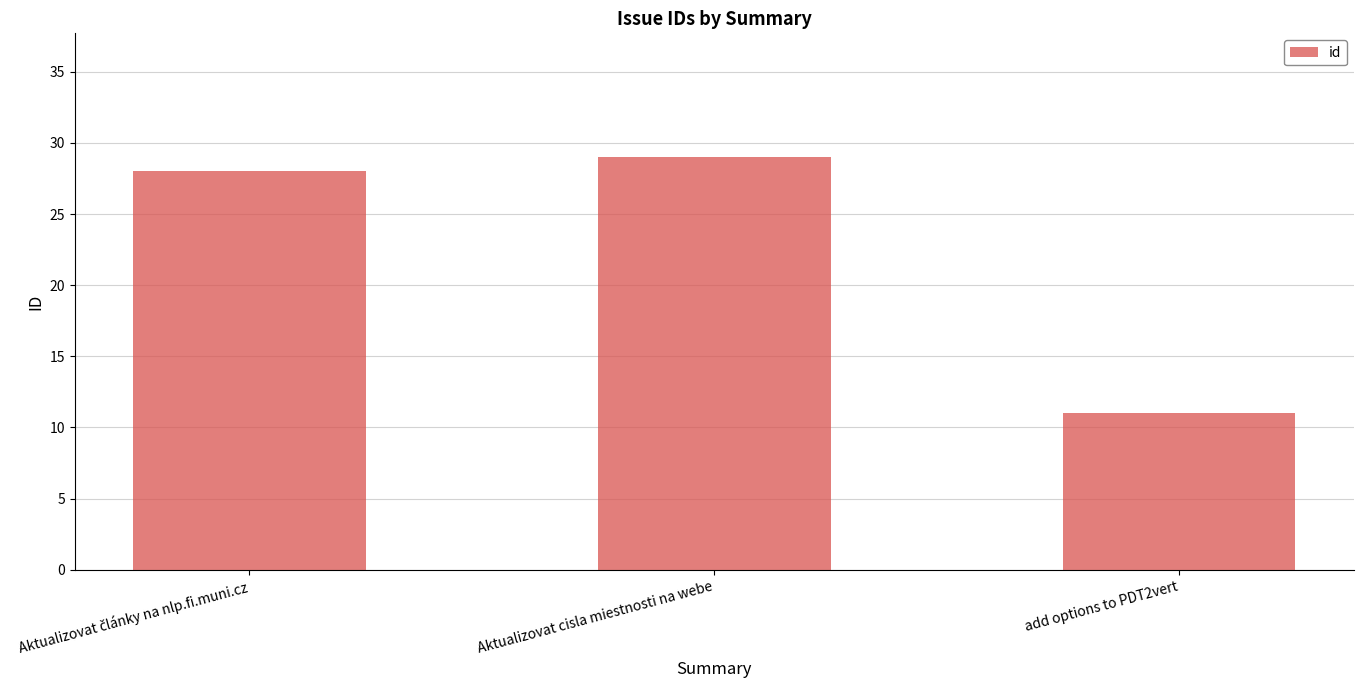

The value at Aktualizovat cisla miestnosti na webe is 29. True or false?

True